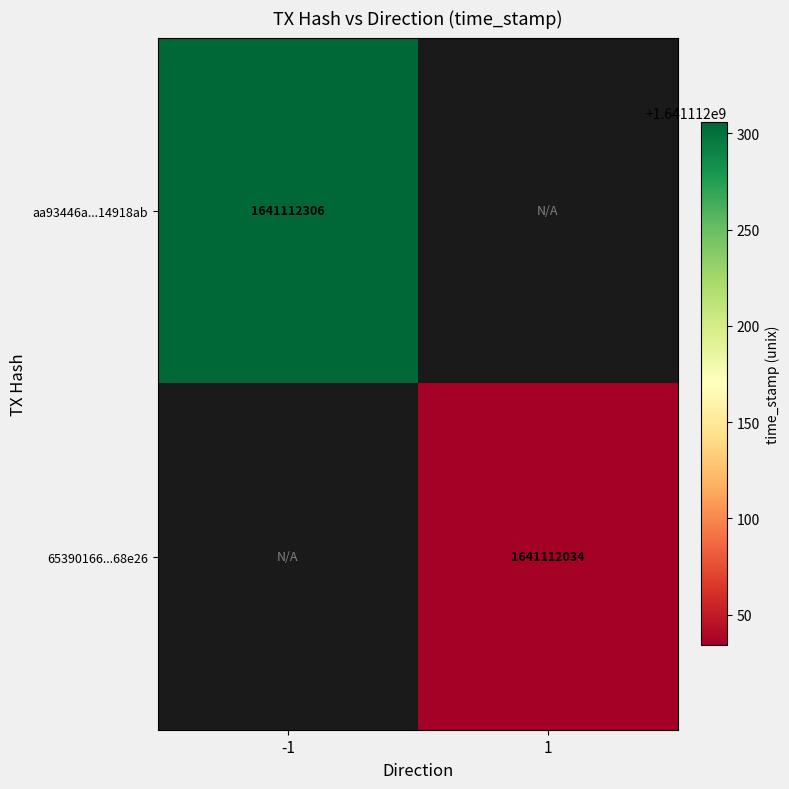

Which series has the largest total across all categories?

aa93446a6602a5aed50931e75ffc87bc14918ab